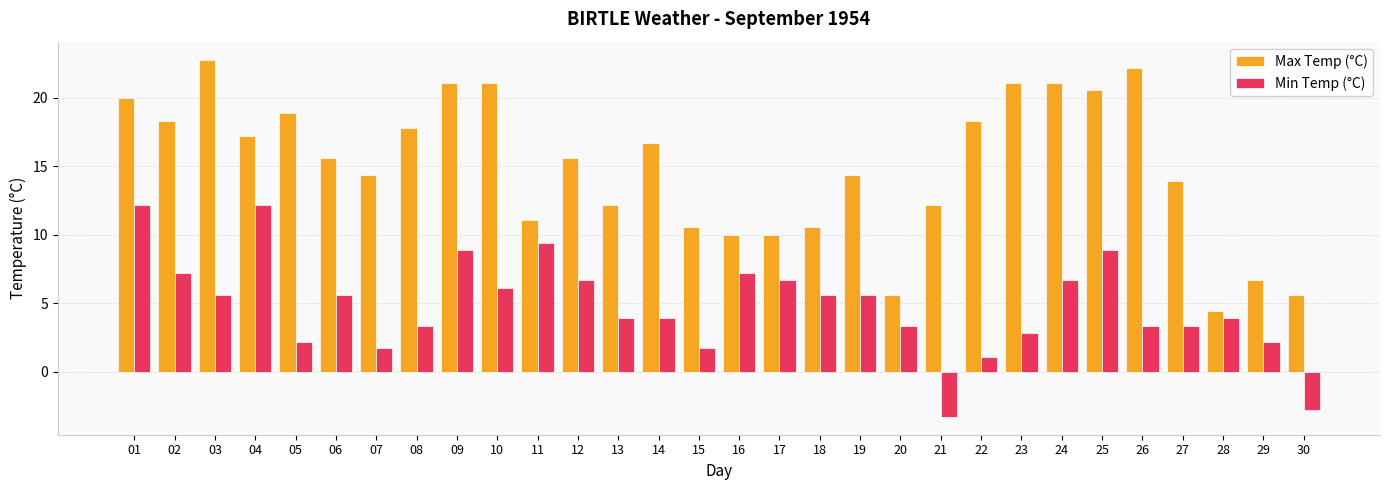

What are all the series names shown in the legend?

Max Temp (°C), Min Temp (°C)